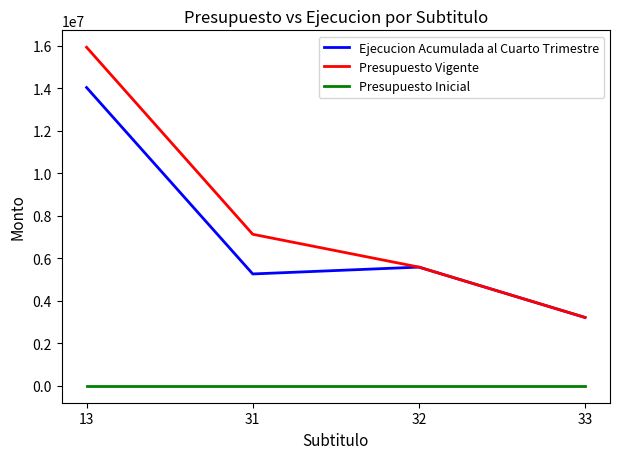

At which label is Presupuesto Vigente closest to 9575288?

31